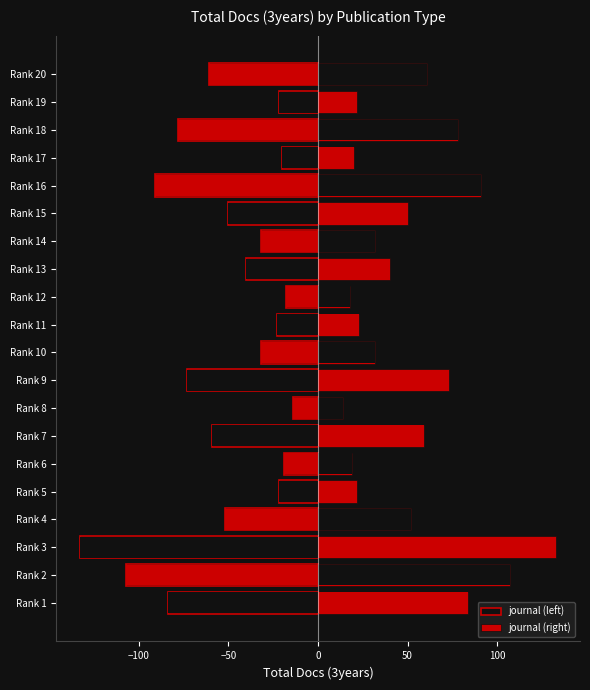

Reading left to right, what are all the values shown in this chart?

journal (left): -84	-107	-133	-52	-22	-19	-59	-14	-73	-32	-23	-18	-40	-32	-50	-91	-20	-78	-22	-61
journal (right): 84	107	133	52	22	19	59	14	73	32	23	18	40	32	50	91	20	78	22	61